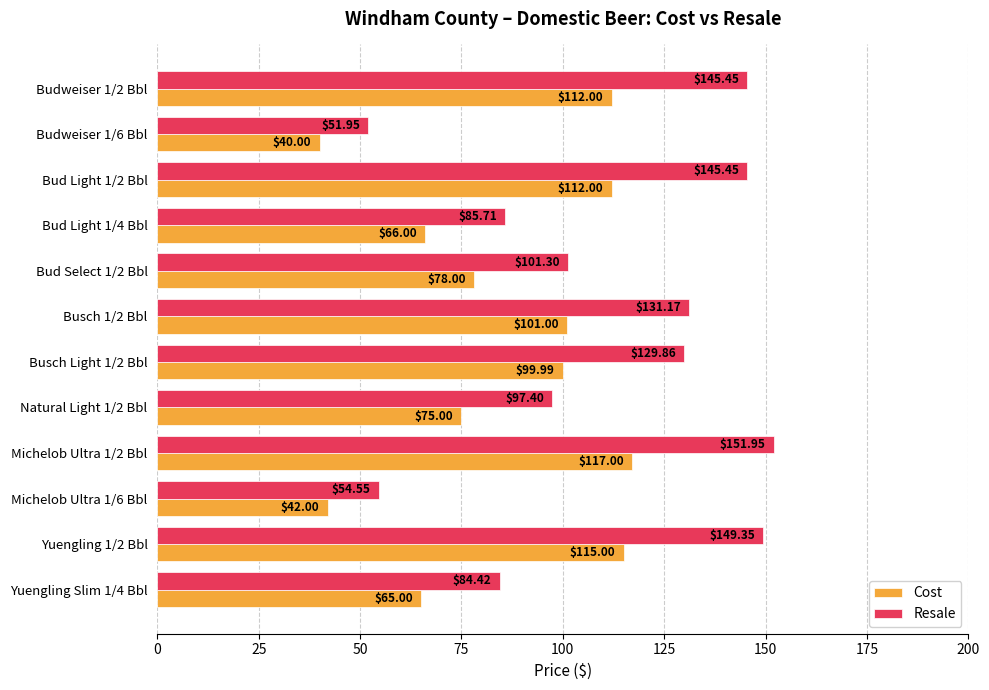

At which category is the sum across all series the highest?

Michelob Ultra 1/2 Bbl